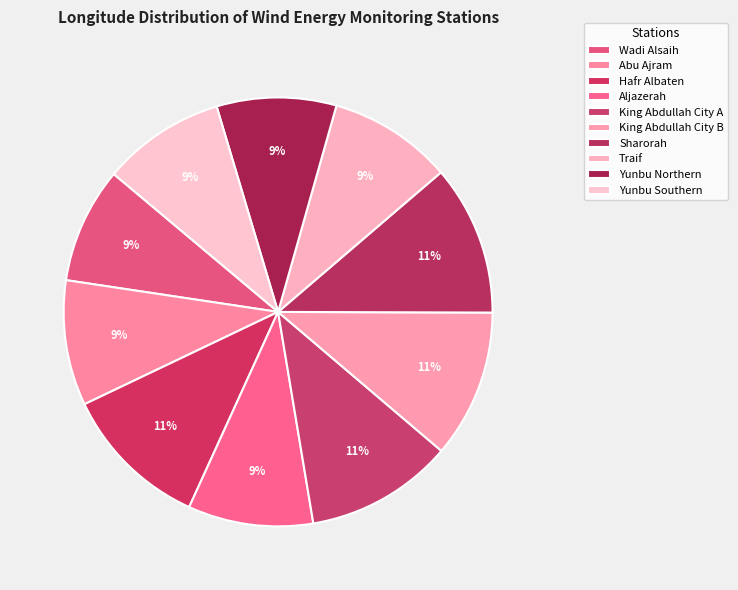

What is the total percentage of Abu Ajram and Yunbu Northern?

18.5%